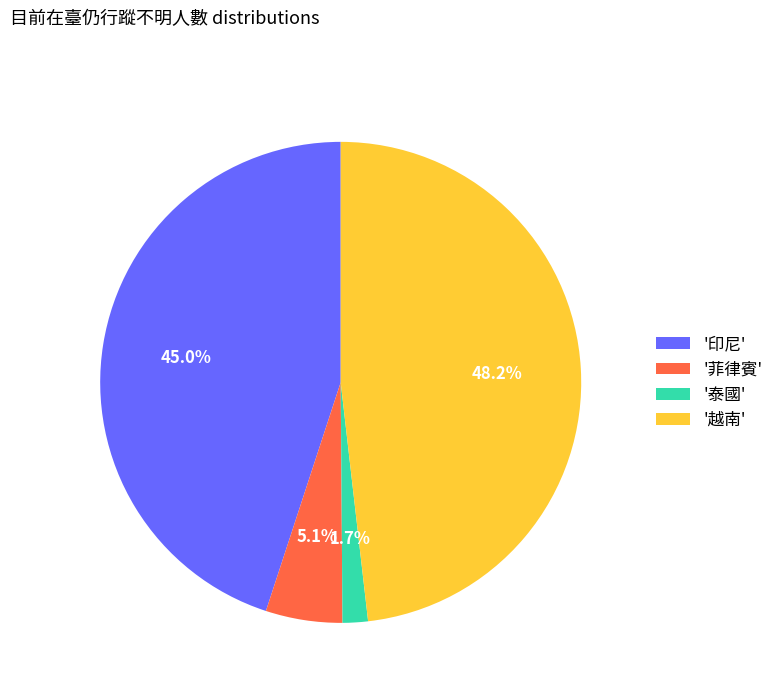

Which has a higher value, '印尼' or '泰國'?

'印尼'